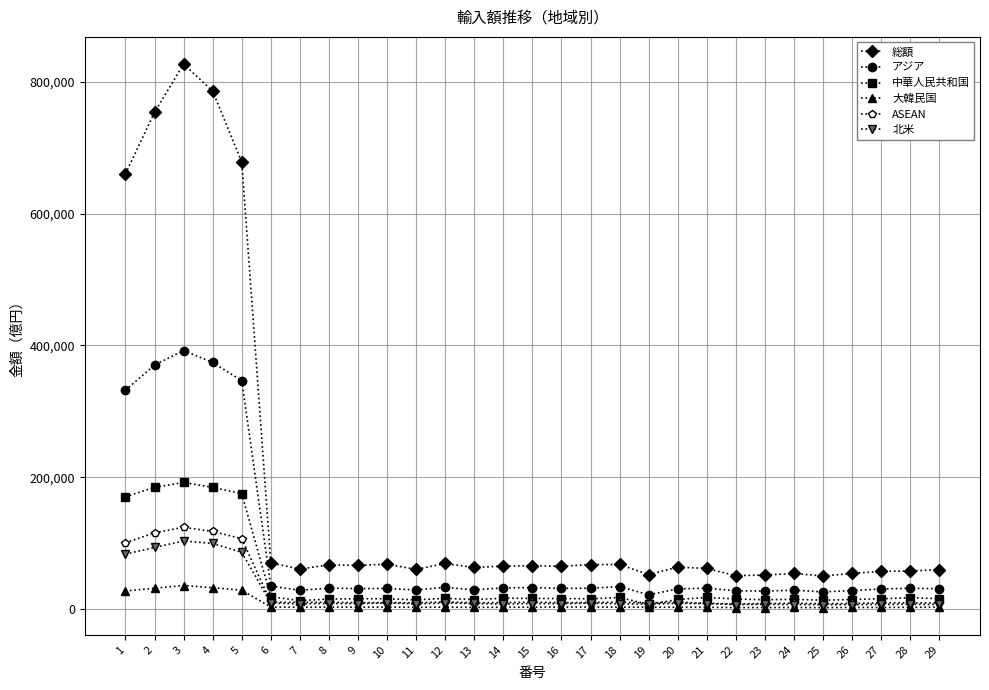

What is the total value across all series at 25?

105707